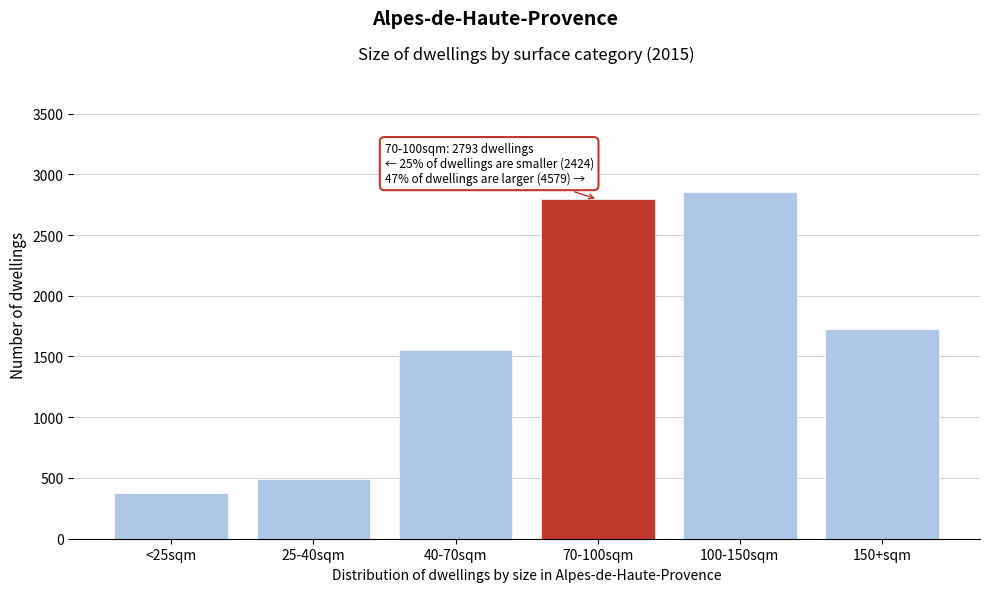

Reading left to right, what are all the values shown in this chart?

<25sqm=374	25-40sqm=494	40-70sqm=1556	70-100sqm=2793	100-150sqm=2856	150+sqm=1723